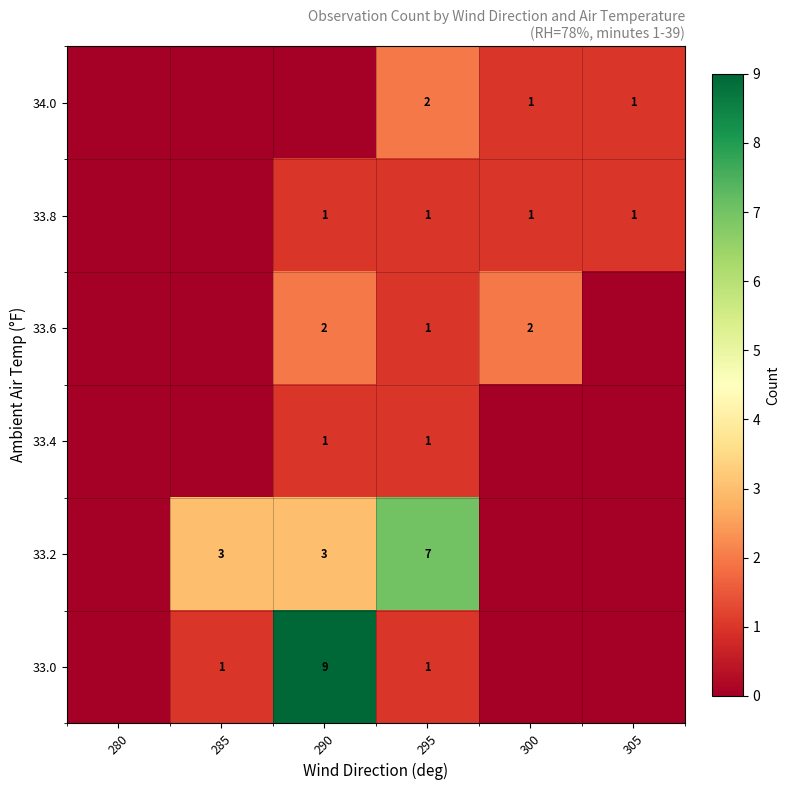

The value of 33.2 at 290 is 3. True or false?

True